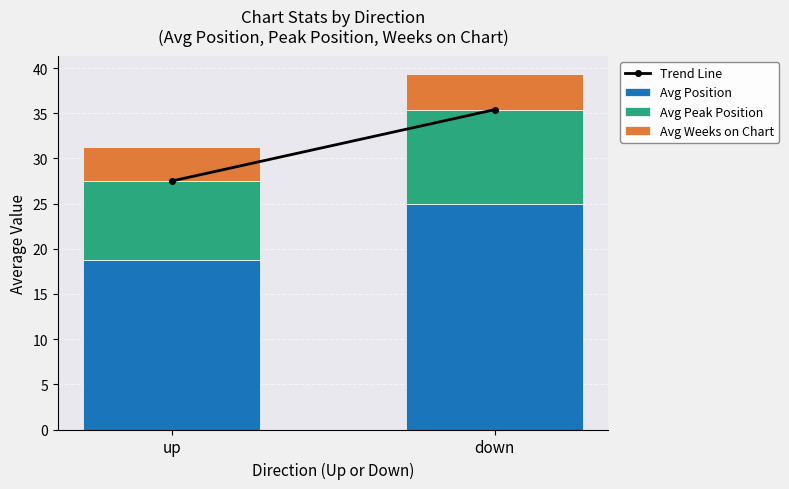

Reading left to right, what are the values for Avg Position?

18.8	25.0